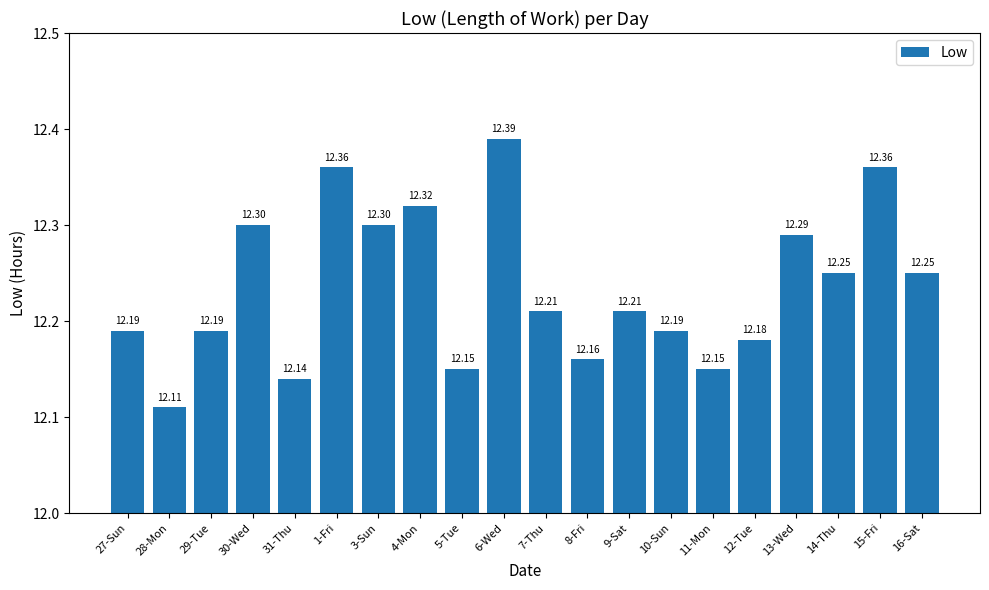

Approximately how many times larger is the value at 14-Thu compared to 3-Sun?

1.0